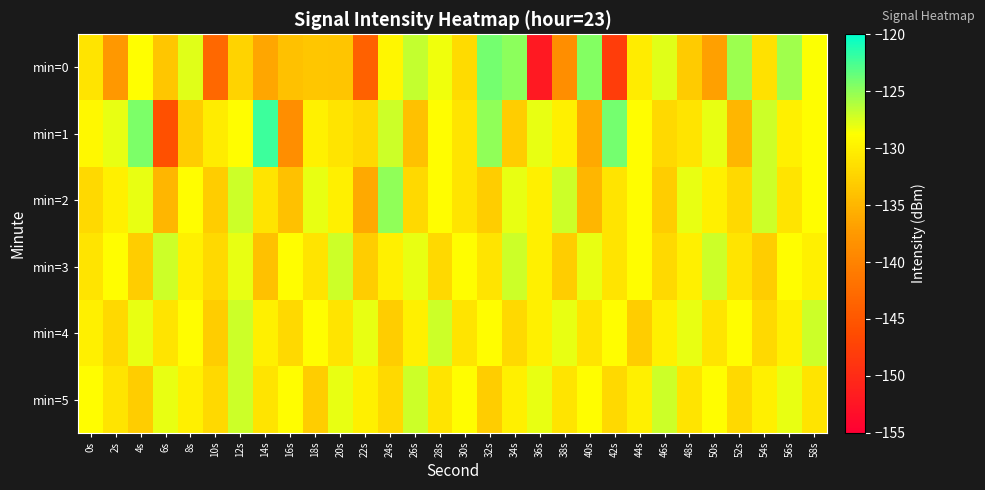

Rank the series by their maximum value, from highest to lowest.

min=1, min=0, min=2, min=3, min=4, min=5